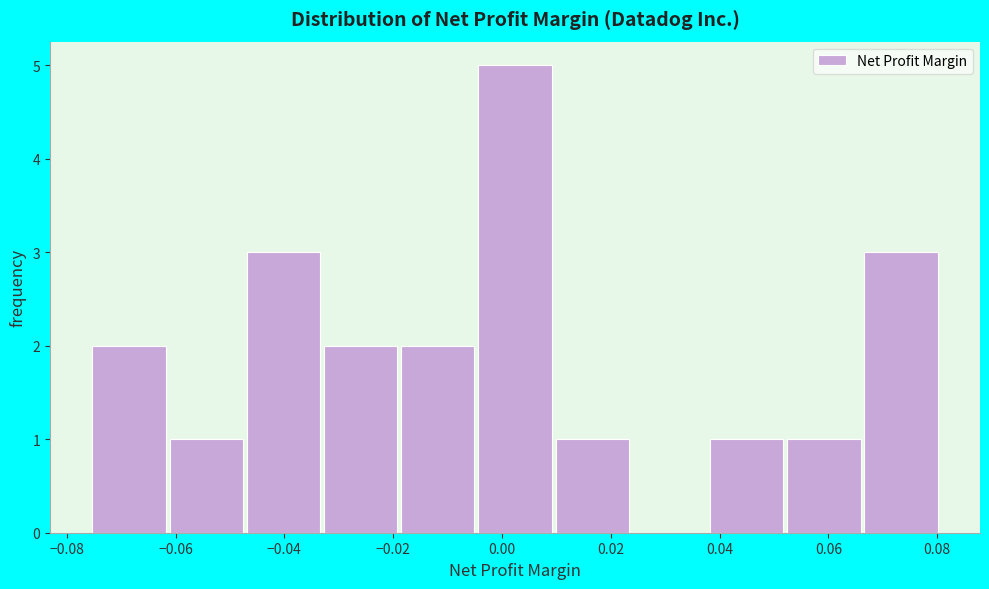

Reading left to right, transcribe this chart: for each bar, give the range it covers on the x-axis and its height. Neither the bar edges nor the heights are printed on the chart, so give them approximately, as read against the axes.

-0.076 to -0.062: 2
-0.062 to -0.046: 1
-0.046 to -0.032: 3
-0.032 to -0.018: 2
-0.018 to -0.004: 2
-0.004 to 0.010: 5
0.010 to 0.024: 1
0.024 to 0.038: 0
0.038 to 0.052: 1
0.052 to 0.066: 1
0.066 to 0.080: 3